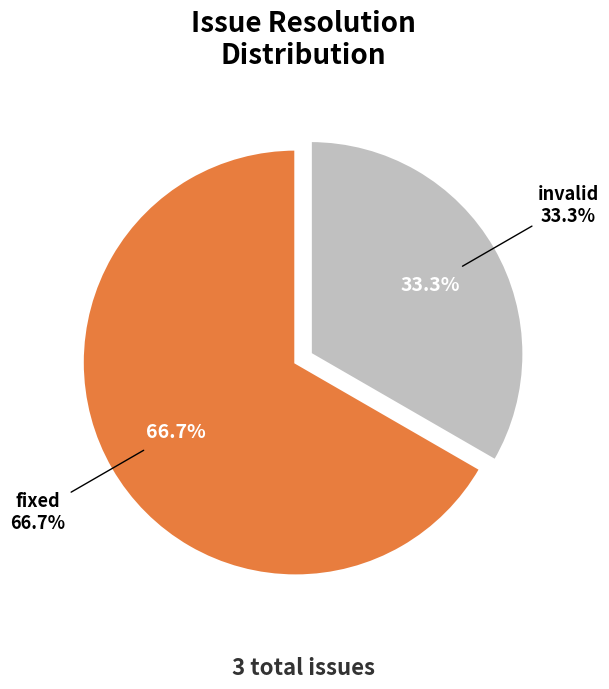

Do fixed (BluRay) and fixed together represent more than half of the pie?

Yes